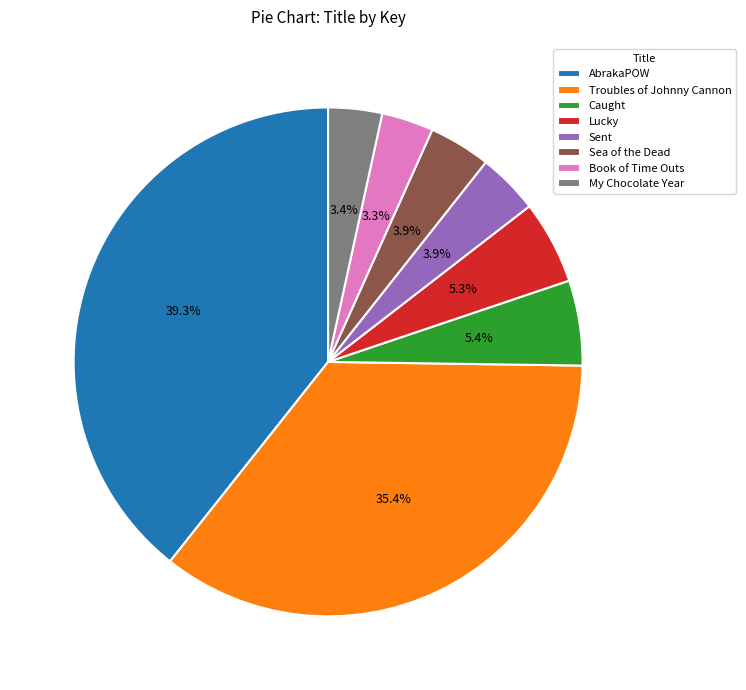

To the nearest percent, what portion does AbrakaPOW represent?

39%